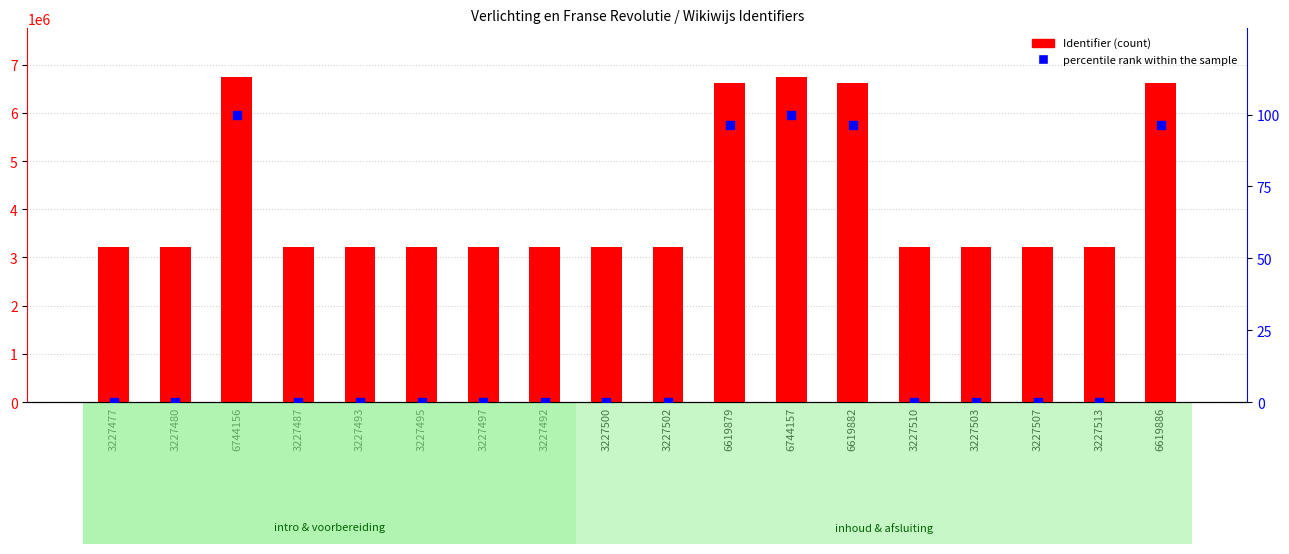

What are all the series names shown in the legend?

Identifier, percentile rank within the sample